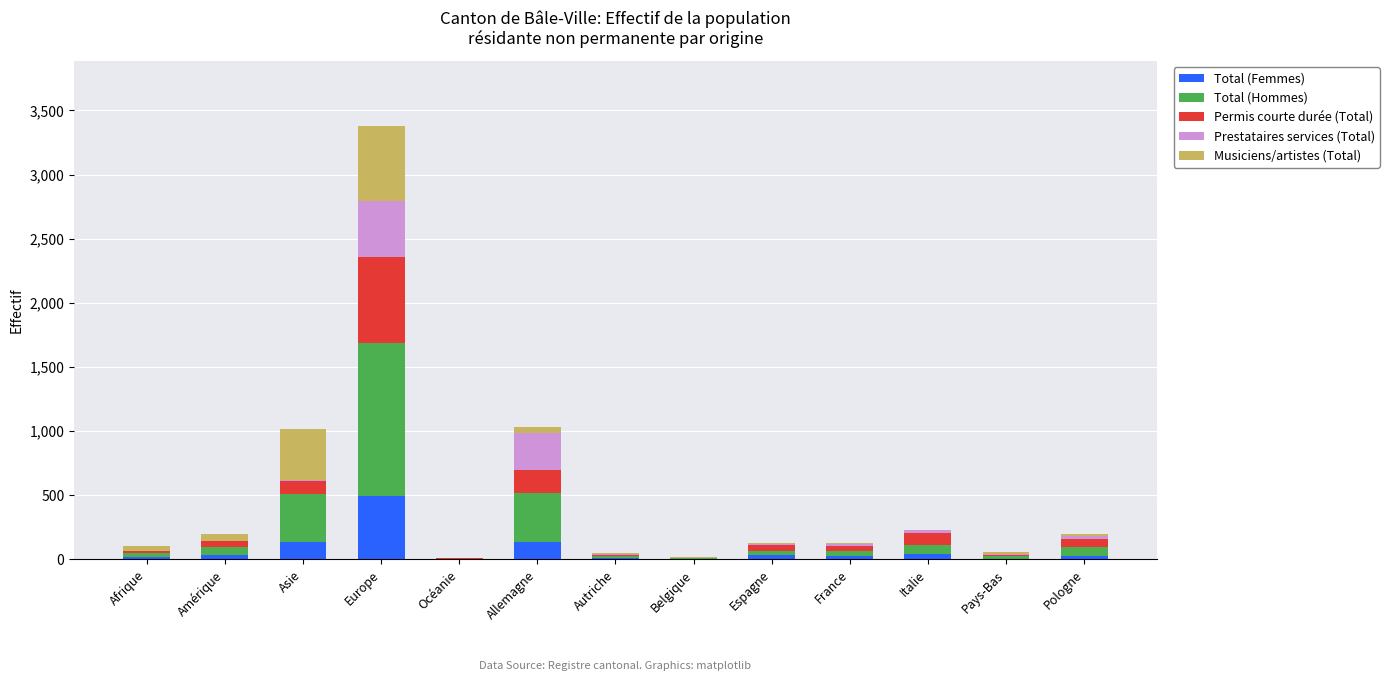

At which label does Total (Femmes) reach its peak?

Europe